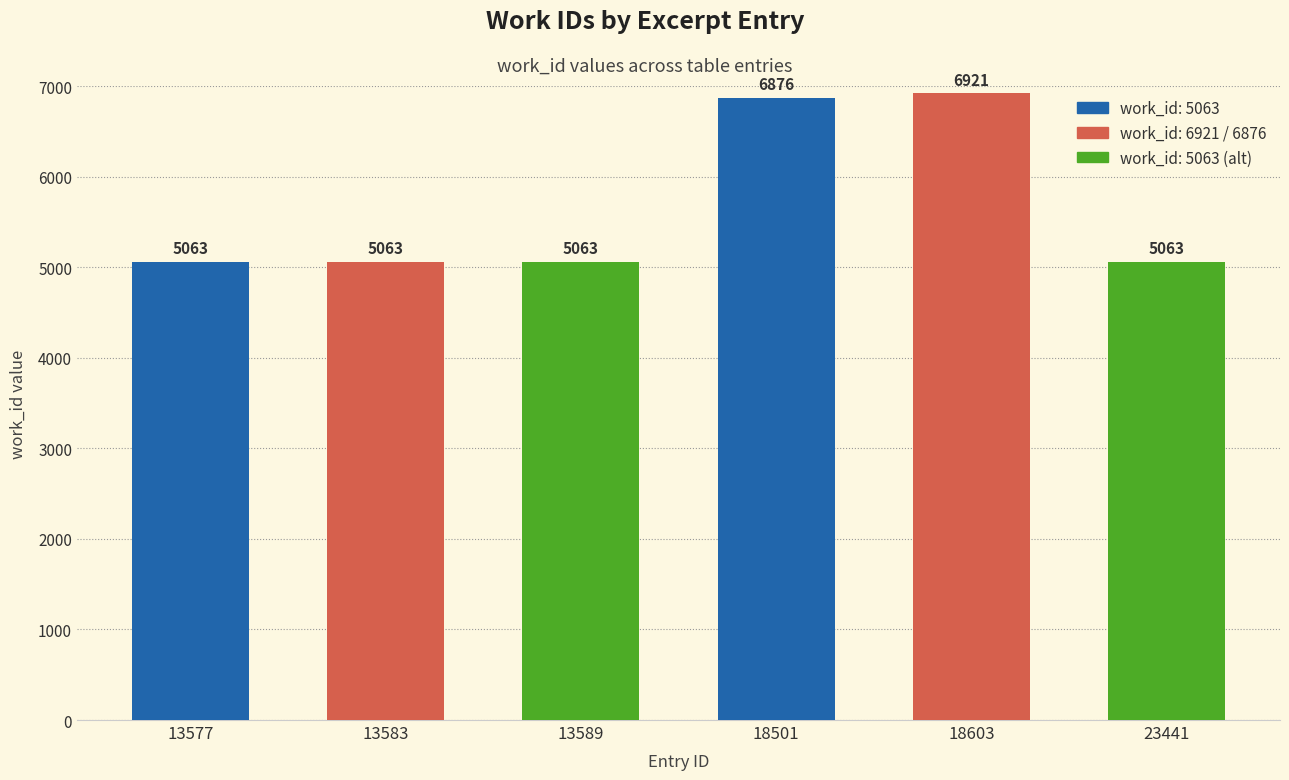

At which category does the chart reach its peak across all series?

18603